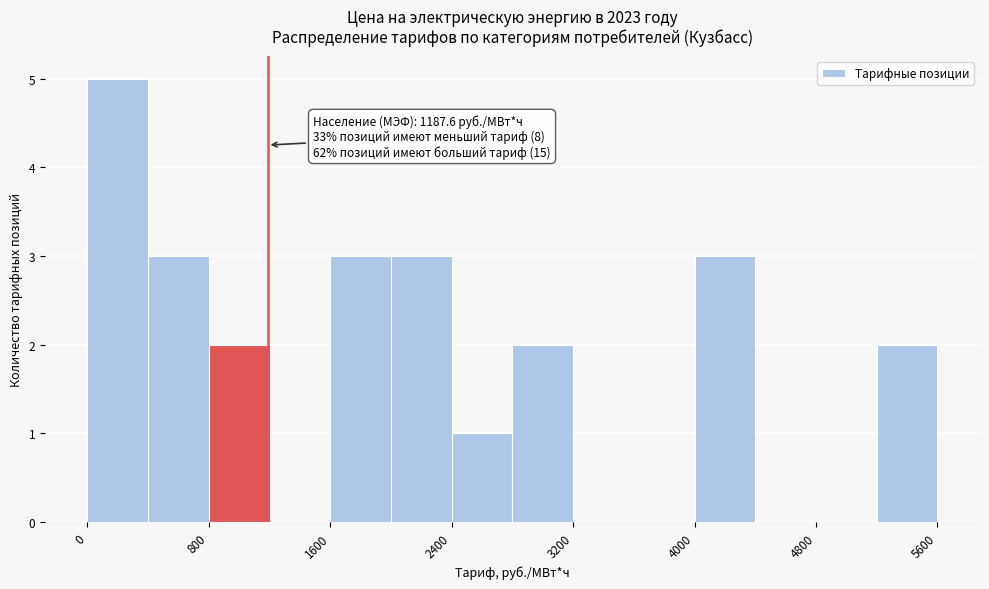

Over which range of the x-axis is the bar tallest?

0 to 400